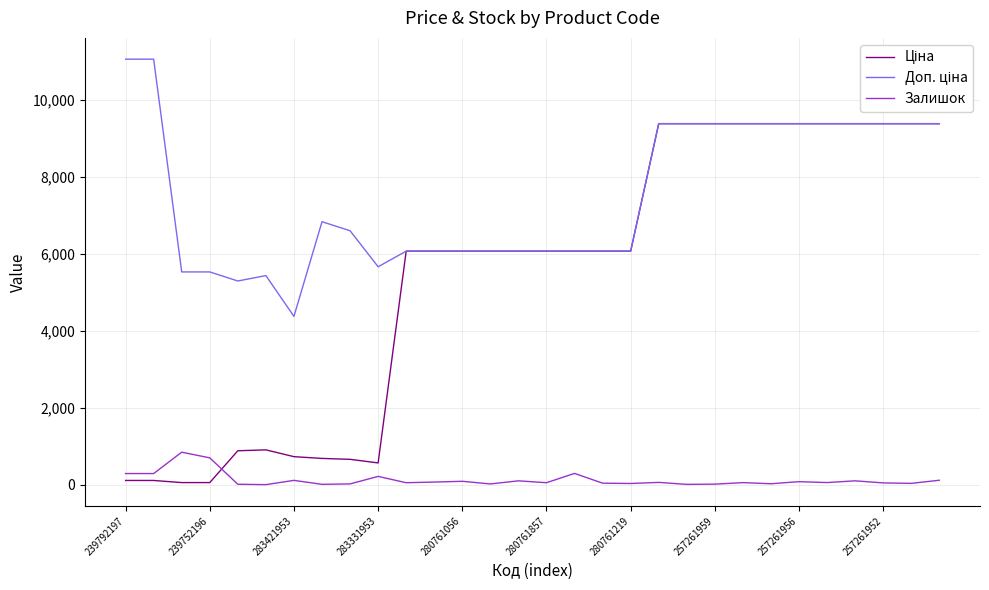

What is the greatest value displayed?

11055.0